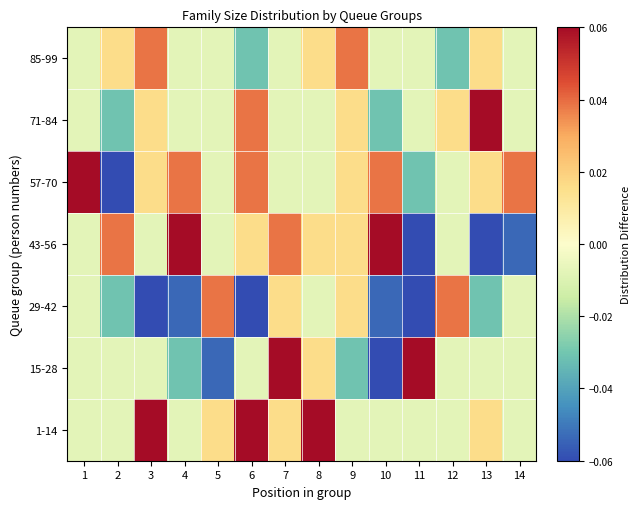

How many distinct data groups are displayed?

7